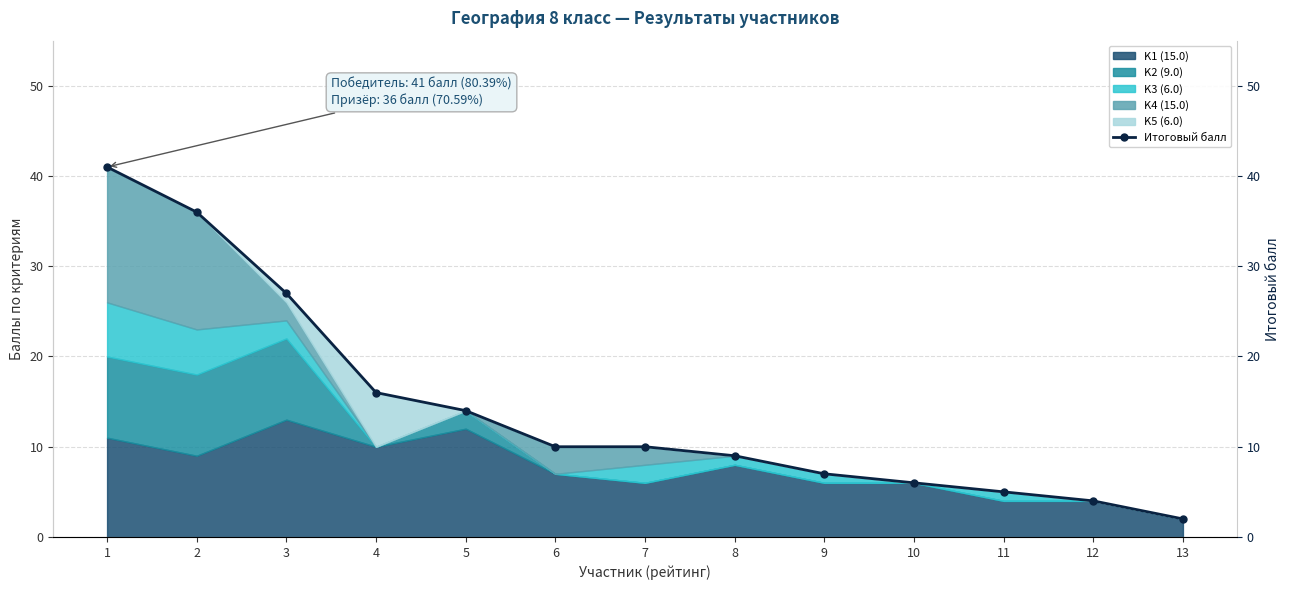

Where is the data nearest to the value 21?

4